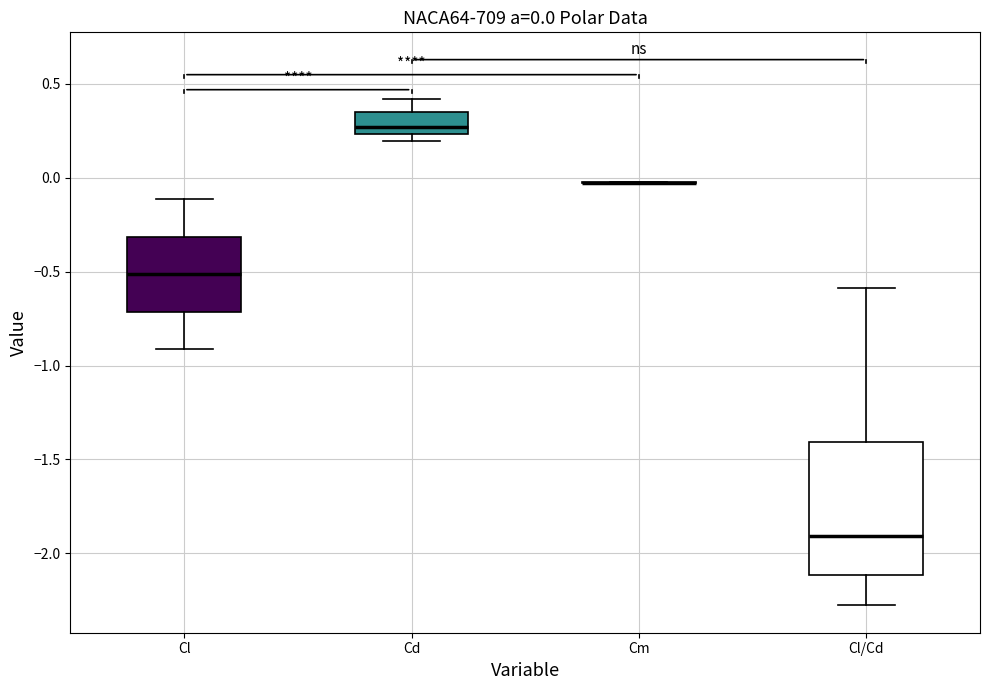

Which box is the tallest, from its lower edge to its upper edge?

Cl/Cd